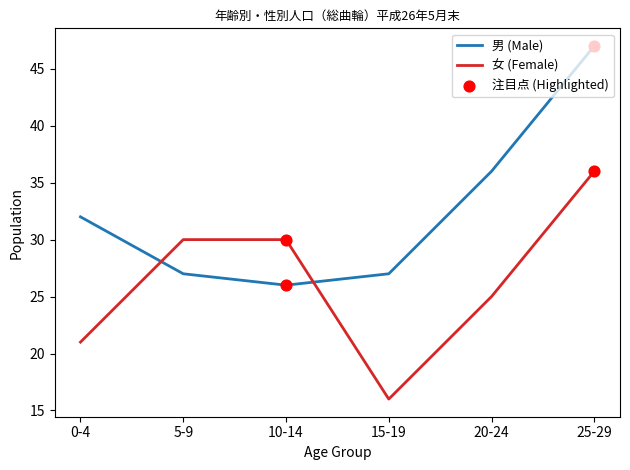

What is the spread (max minus min) of values at 5-9?

3